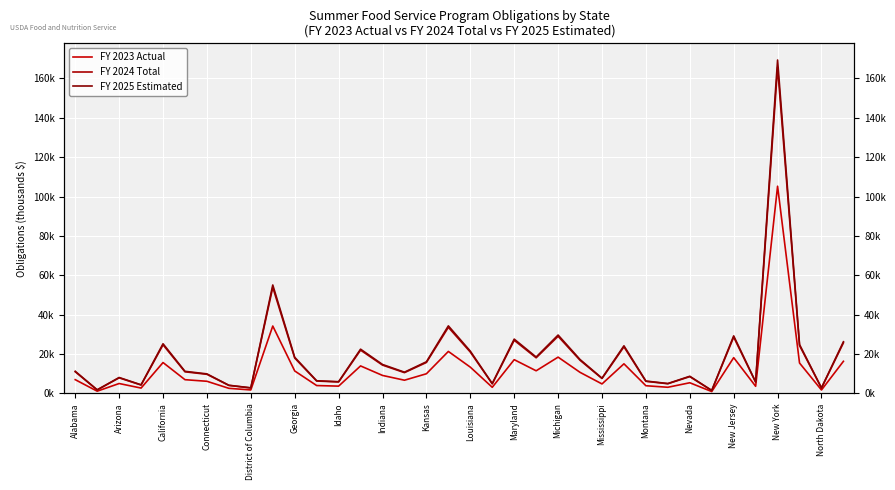

Between Louisiana and 18, which series saw the biggest shift?

FY 2025 Estimated